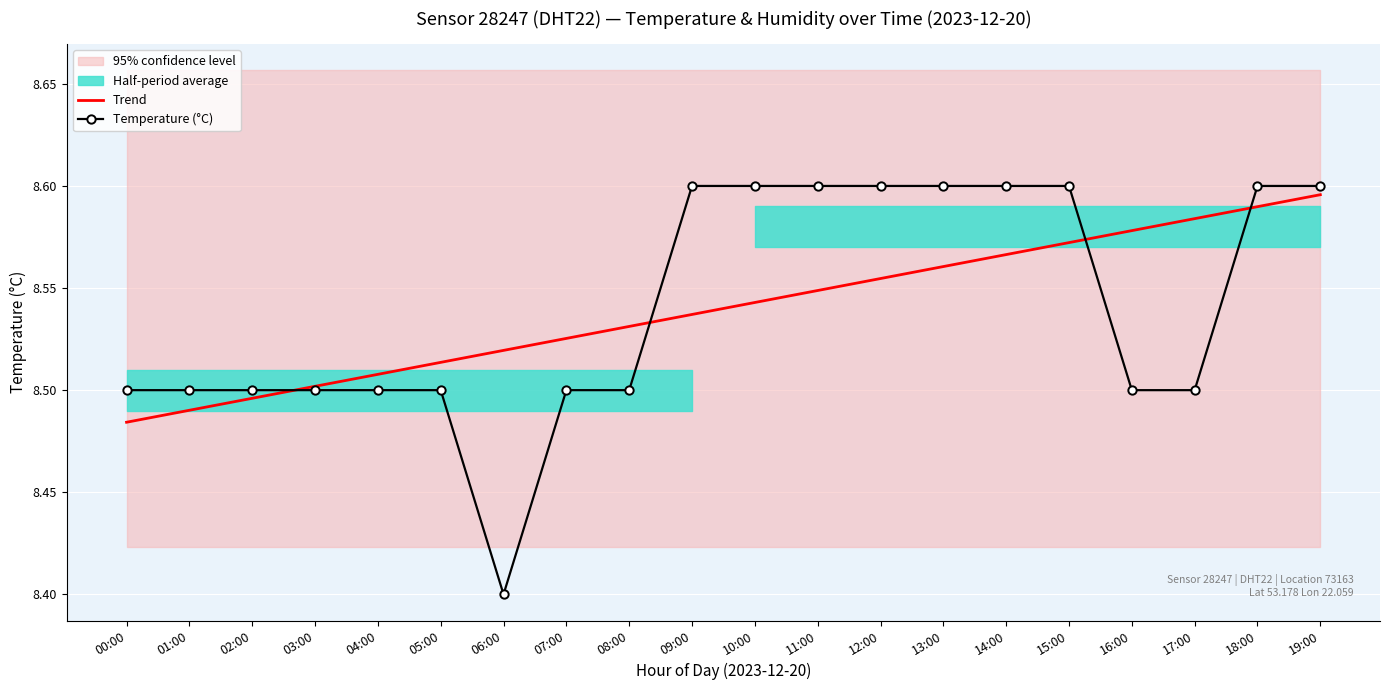

True or false: Temperature (°C) has a value of 15.3 at 10:00.

False